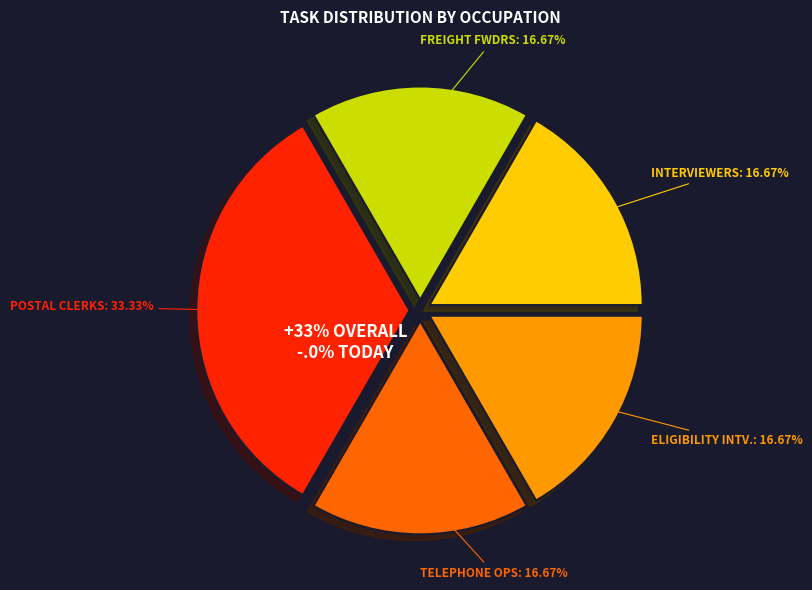

To the nearest percent, what is the average slice percentage?

20%